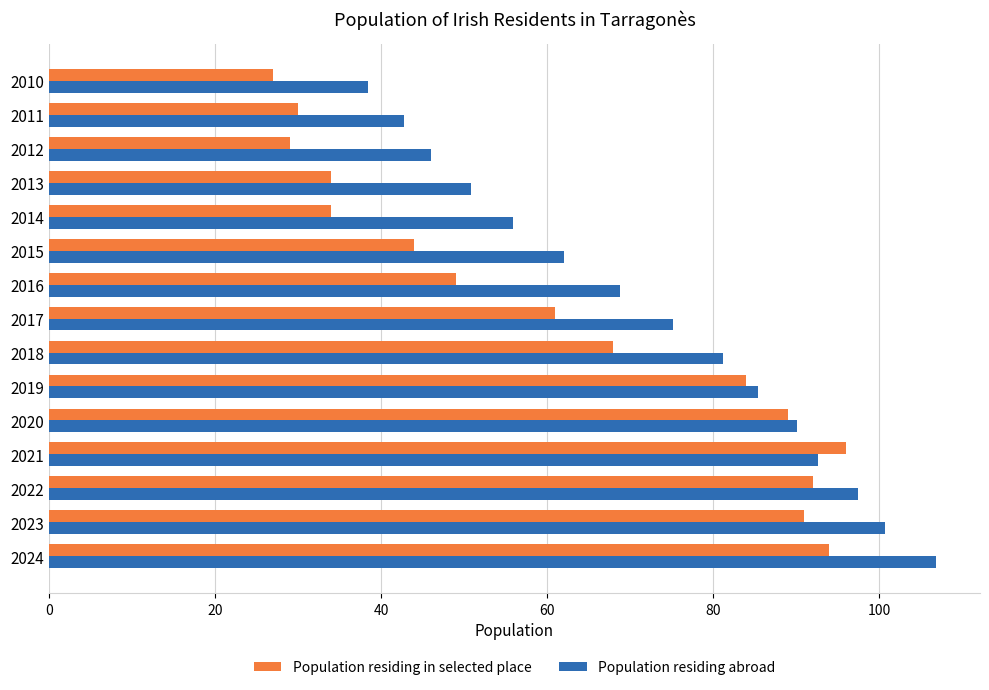

The value of Population residing abroad at 2012 is 46.1. True or false?

True